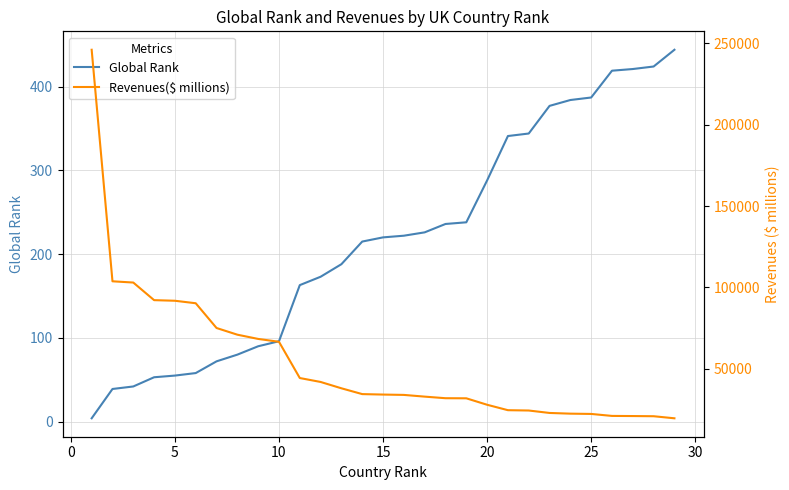

Which series changed the most between 24 and 28?

Revenues($ millions)